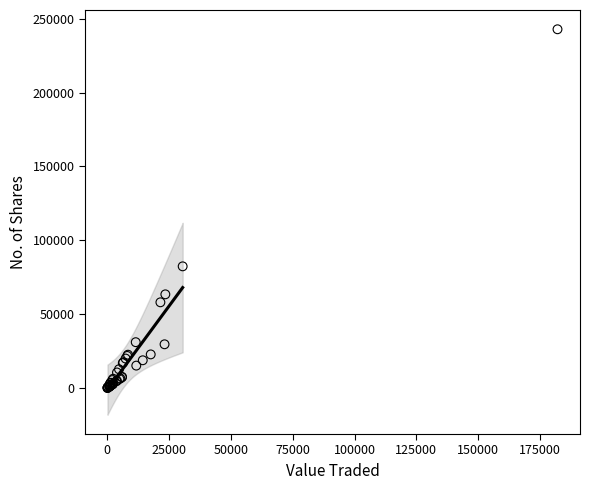

What Y value in the scatter plot is closest to 121462?

82434